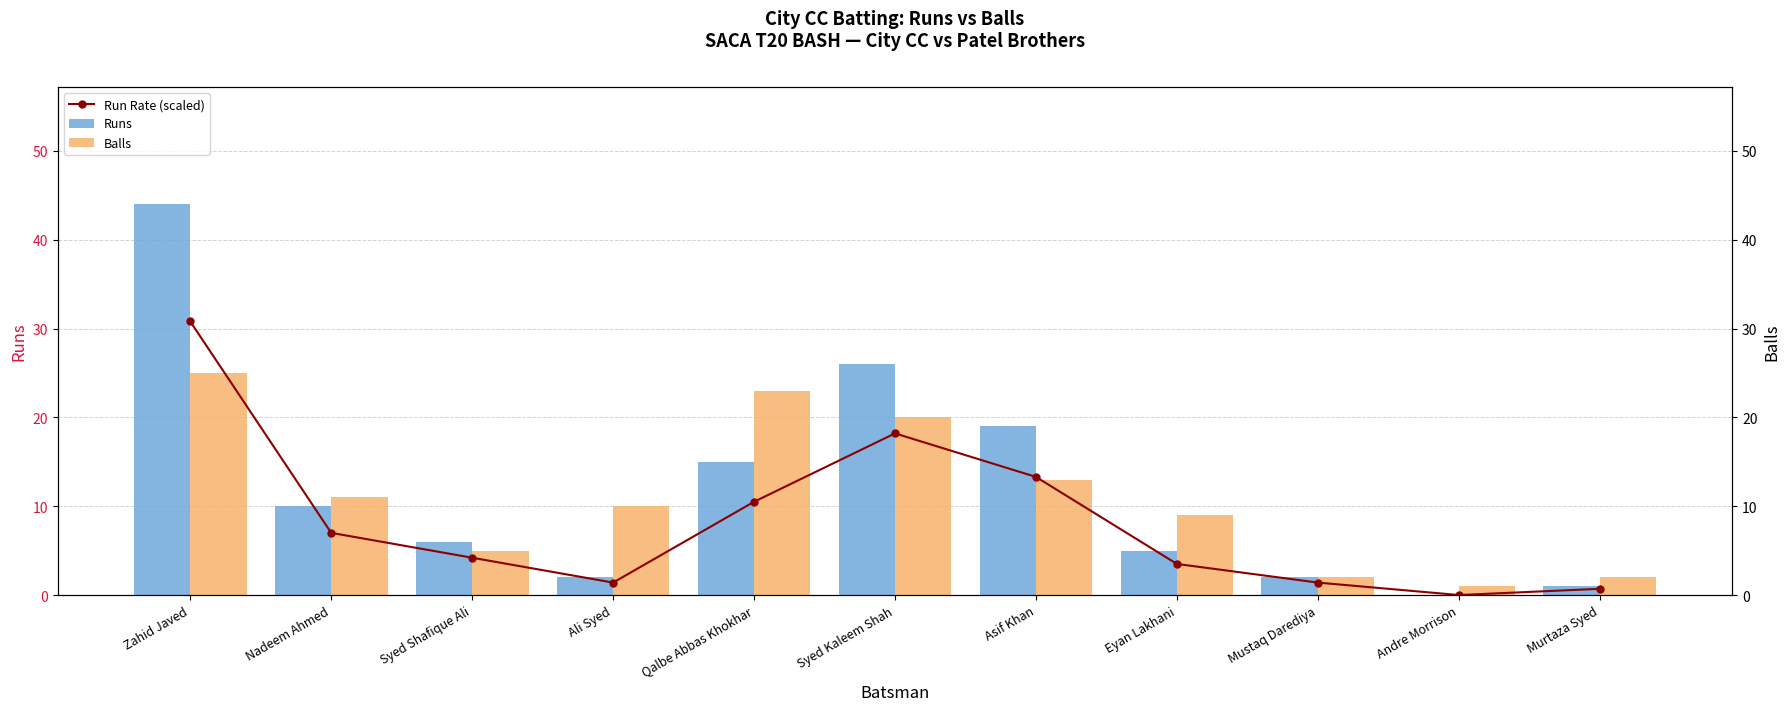

Reading left to right, list all the values displayed in this chart.

Run Rate (scaled): 30.8	7.0	4.2	1.4	10.5	18.2	13.3	3.5	1.4	0.0	0.7
Runs: 44.0	10.0	6.0	2.0	15.0	26.0	19.0	5.0	2.0	0.0	1.0
Balls: 25.0	11.0	5.0	10.0	23.0	20.0	13.0	9.0	2.0	1.0	2.0